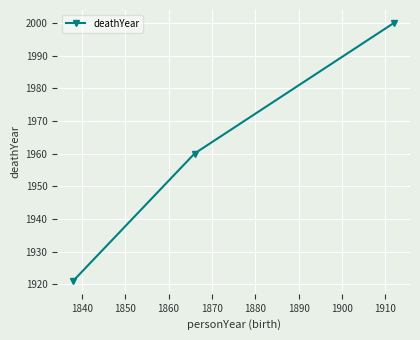

What is the average value?

1960